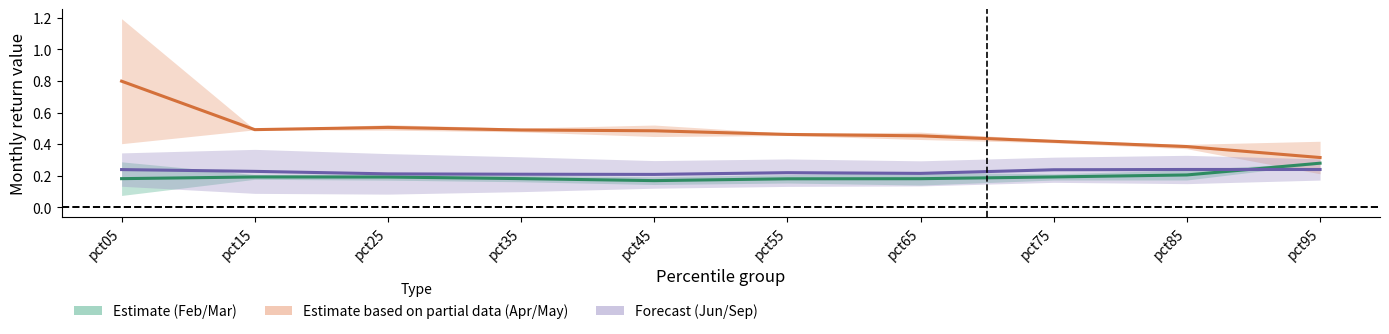

What is the difference between the highest and lowest values at pct15?

0.3